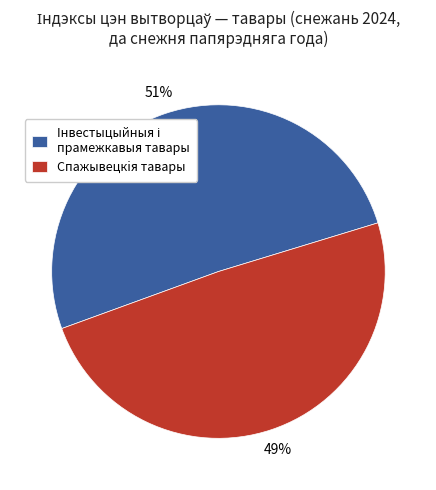

Which slice is the smallest?

Спажывецкiя тавары